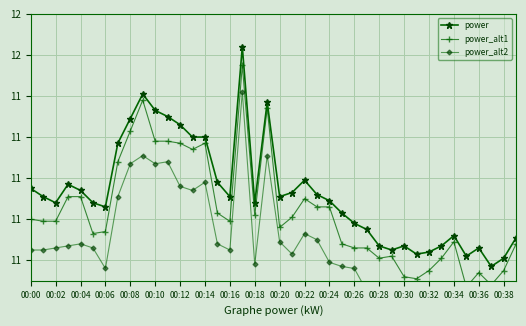

What is the maximum value shown in the chart?

11.6